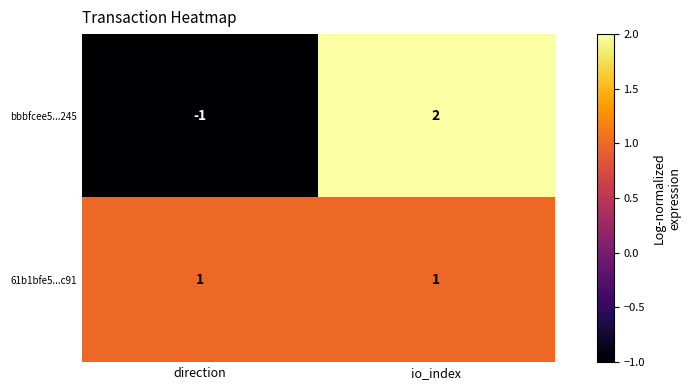

At which label is bbbfcee5...245 closest to 0?

direction